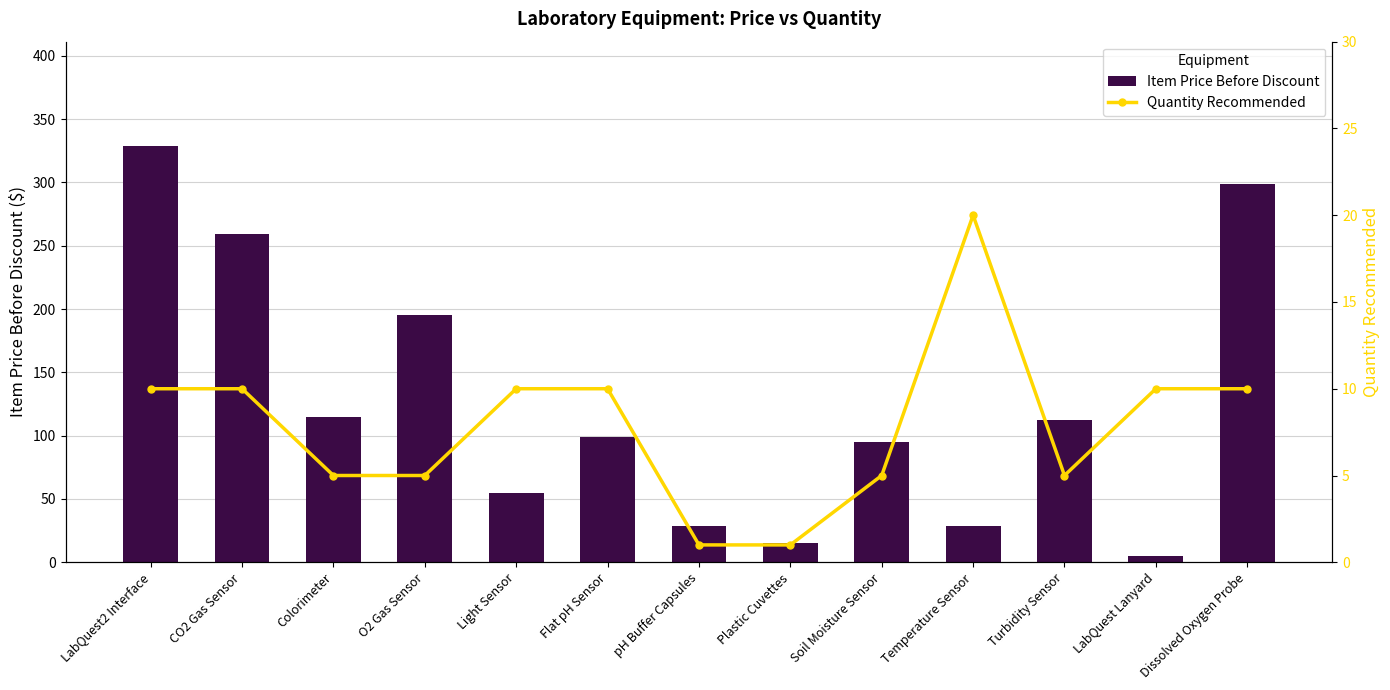

Which category has the highest value in the Quantity Recommended series?

Temperature Sensor